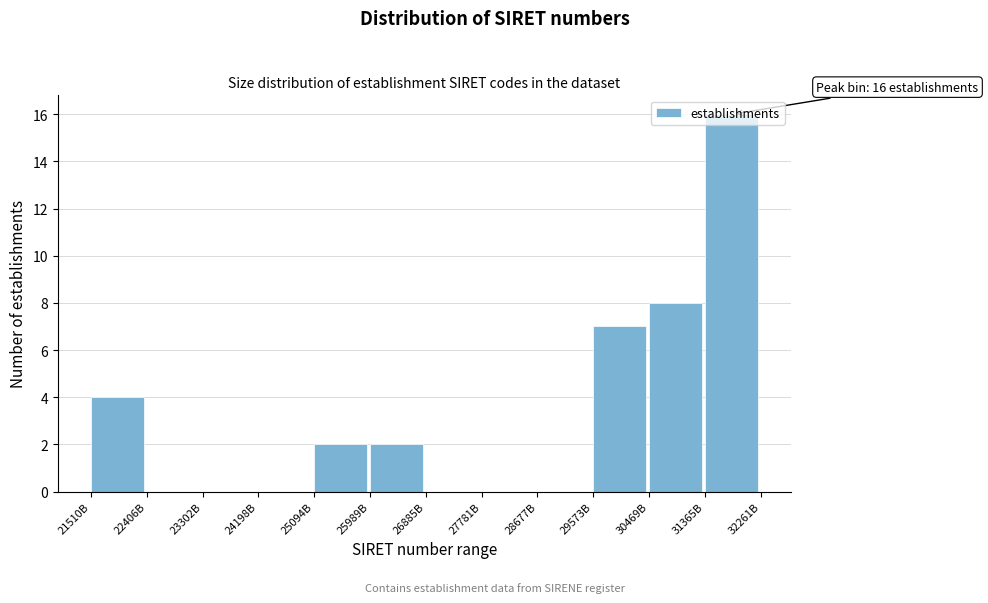

The value at 21510B is 2. True or false?

False